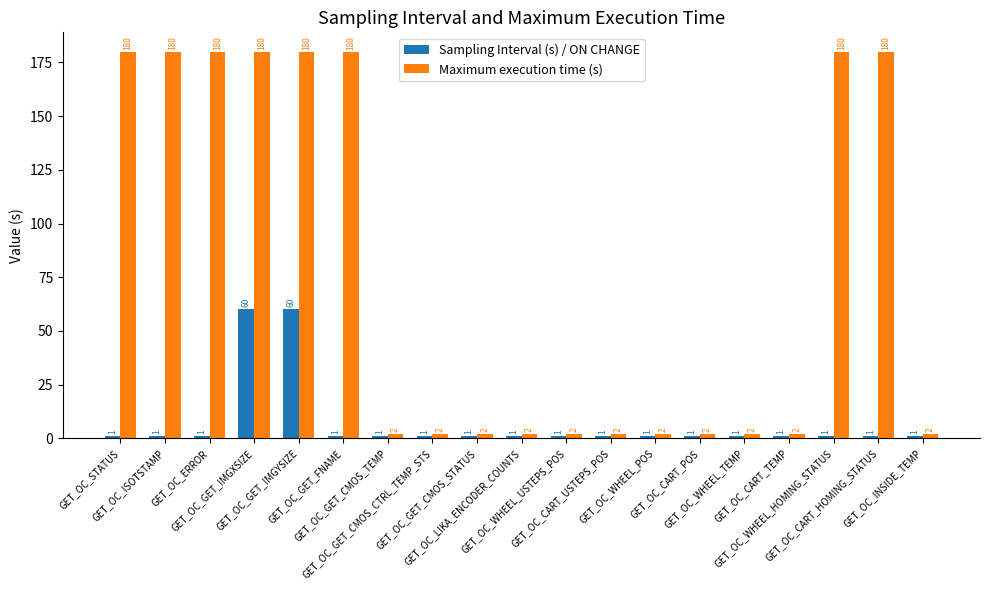

What is the lowest value of the Sampling Interval (s) / ON CHANGE series?

1